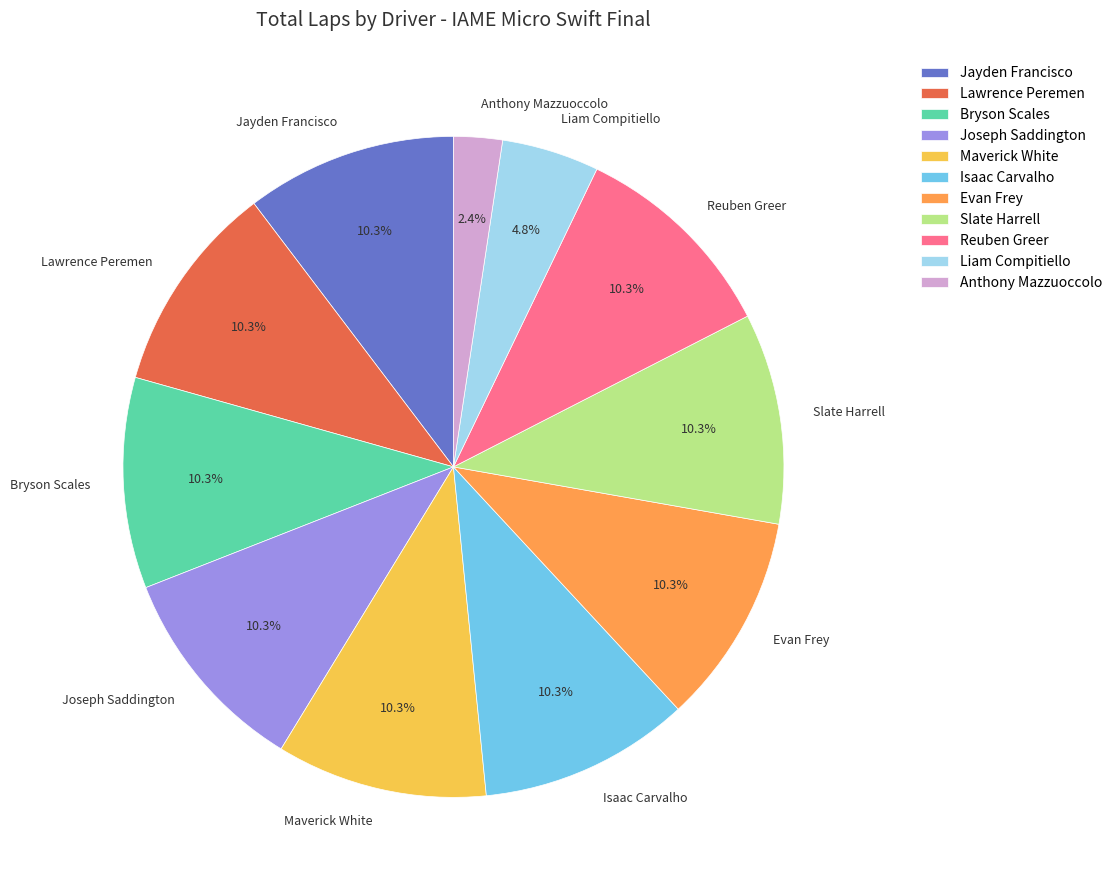

Is it true that Joseph Saddington is 1% of the pie?

False